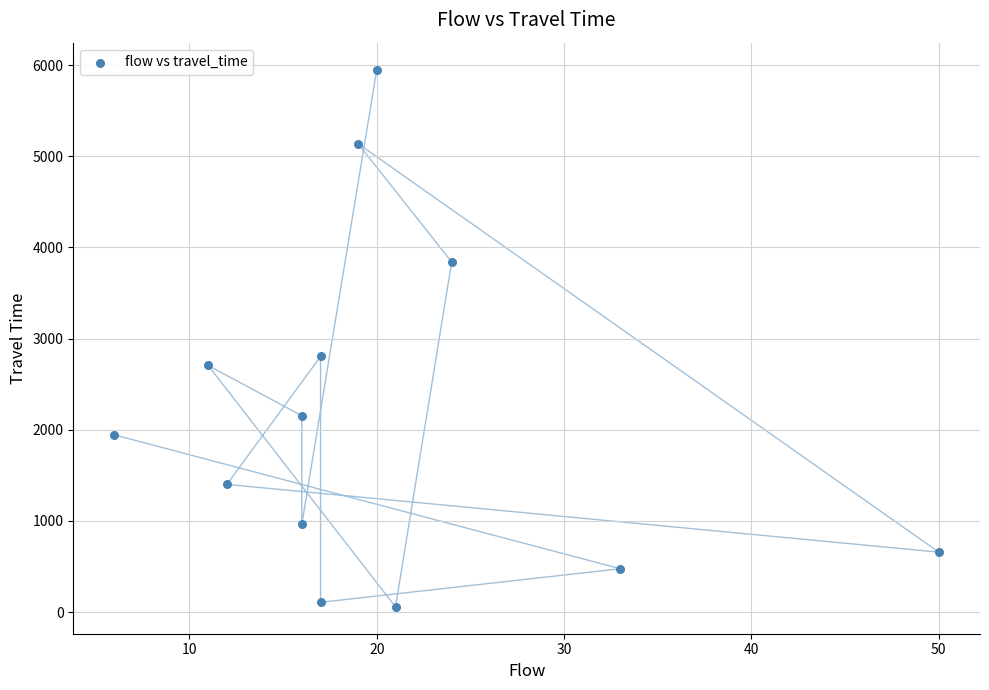

What is the range of X values (max minus min)?

44